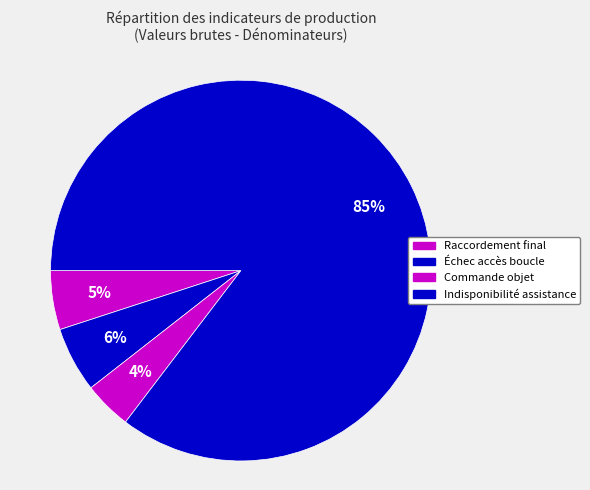

Which category has the biggest portion of the pie?

Indisponibilité assistance (Dénominateur)